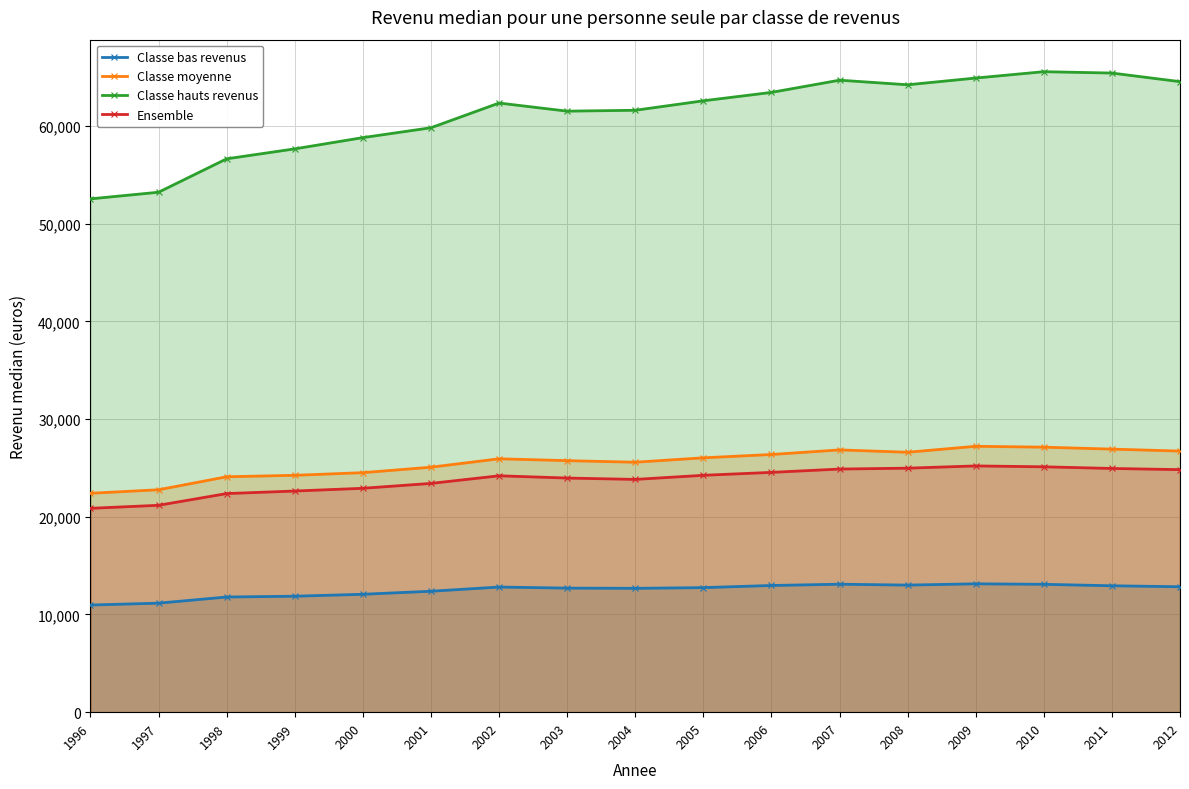

Reading left to right, list all the values displayed in this chart.

Classe bas revenus: 10970	11160	11790	11870	12070	12380	12810	12700	12680	12750	12970	13100	13010	13140	13090	12940	12840
Classe moyenne: 22410	22770	24100	24250	24520	25080	25940	25750	25590	26040	26380	26850	26610	27220	27130	26930	26730
Classe hauts revenus: 52550	53230	56650	57670	58820	59830	62360	61530	61620	62590	63450	64700	64230	64920	65570	65430	64550
Ensemble: 20870	21180	22380	22640	22920	23420	24200	23970	23830	24250	24550	24890	24980	25210	25120	24950	24830